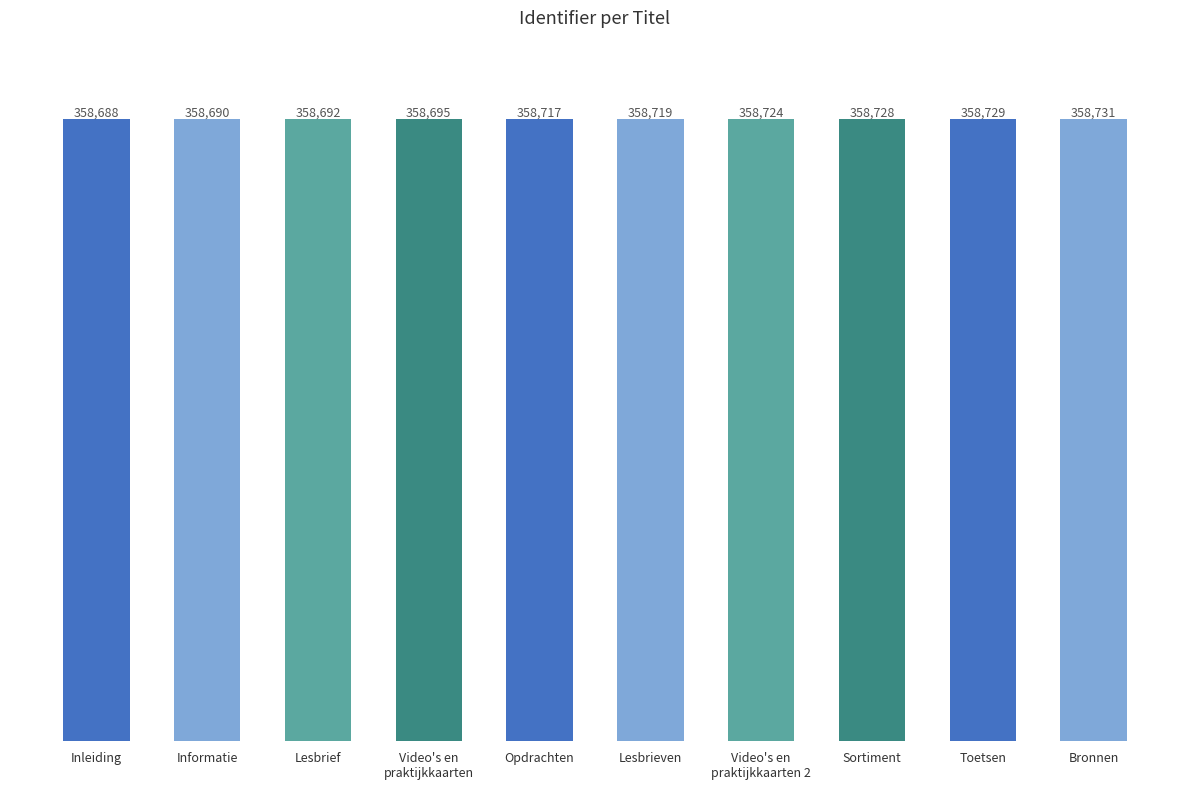

How many data points does each series have?

10